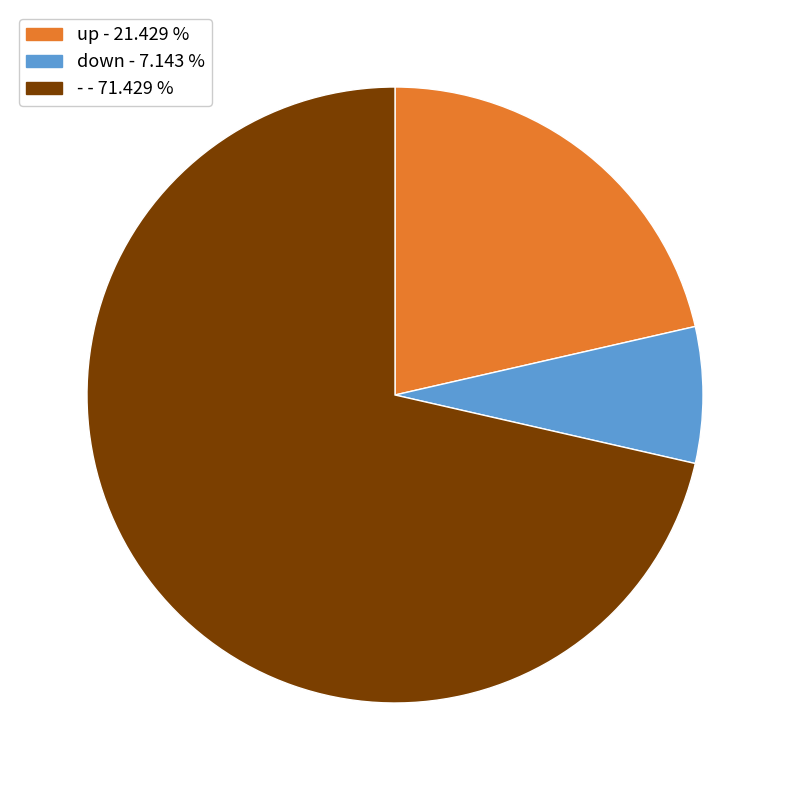

Is the sum of down and - greater than half?

Yes